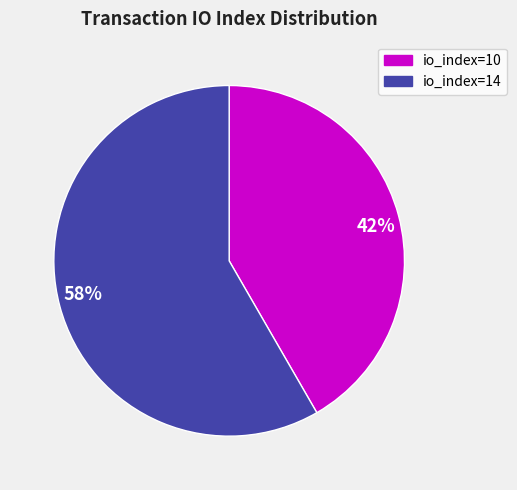

Approximately how many times larger is the value at 42% compared to 58%?

0.7